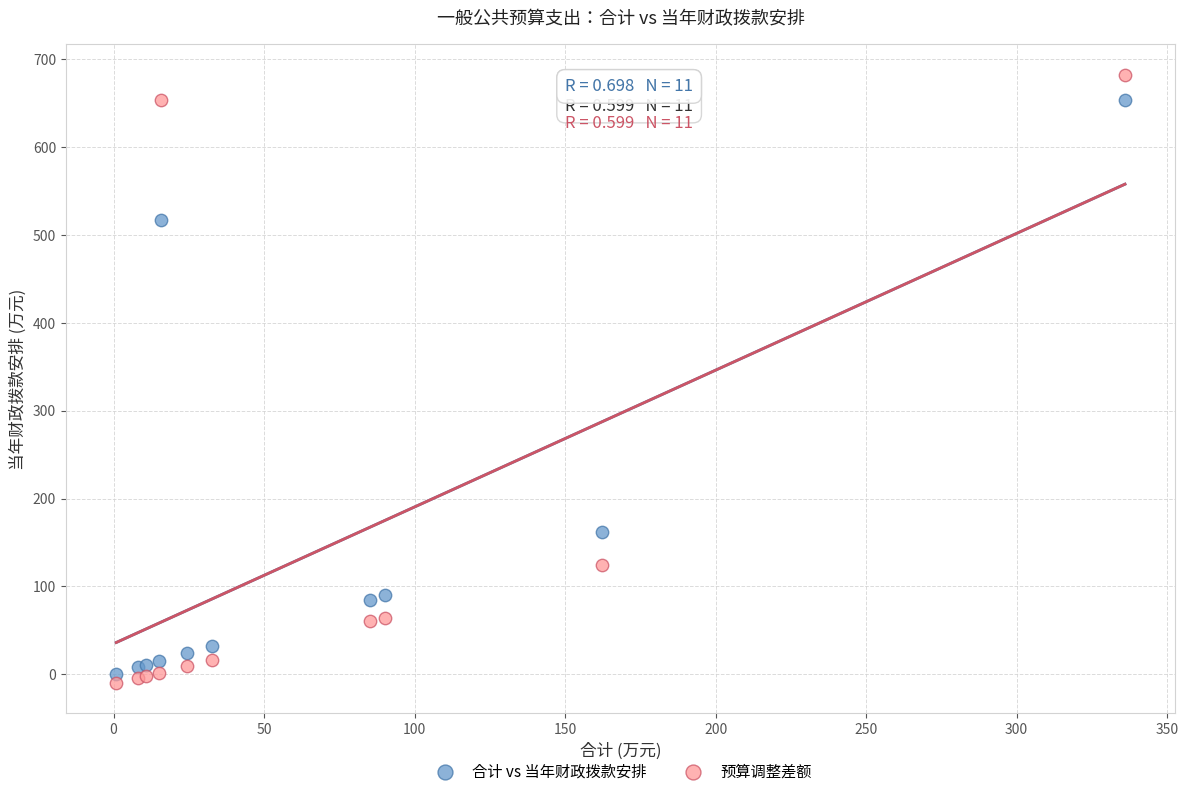

Which series has the largest Y range (max minus min)?

预算调整差额